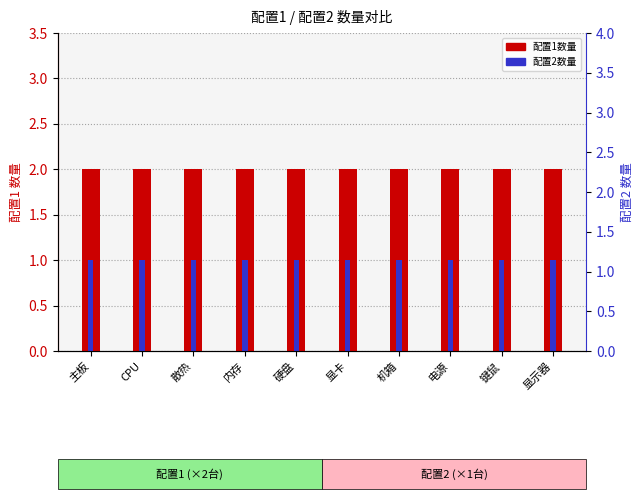

True or false: 配置1数量 has a value of 3 at 内存.

False